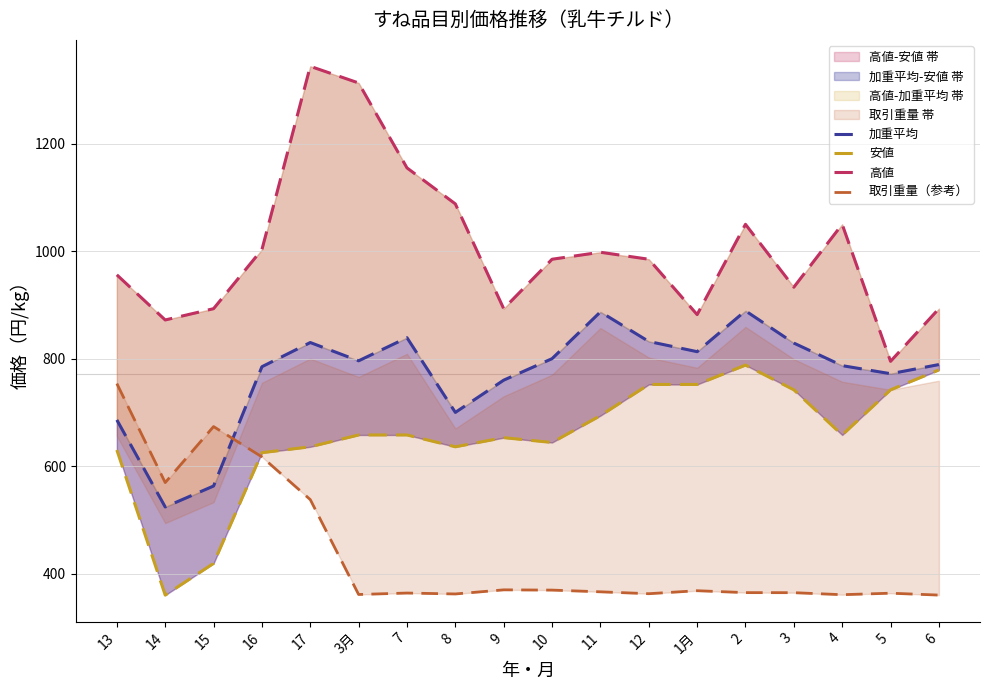

True or false: 加重平均 and 安値 cross at least once.

False